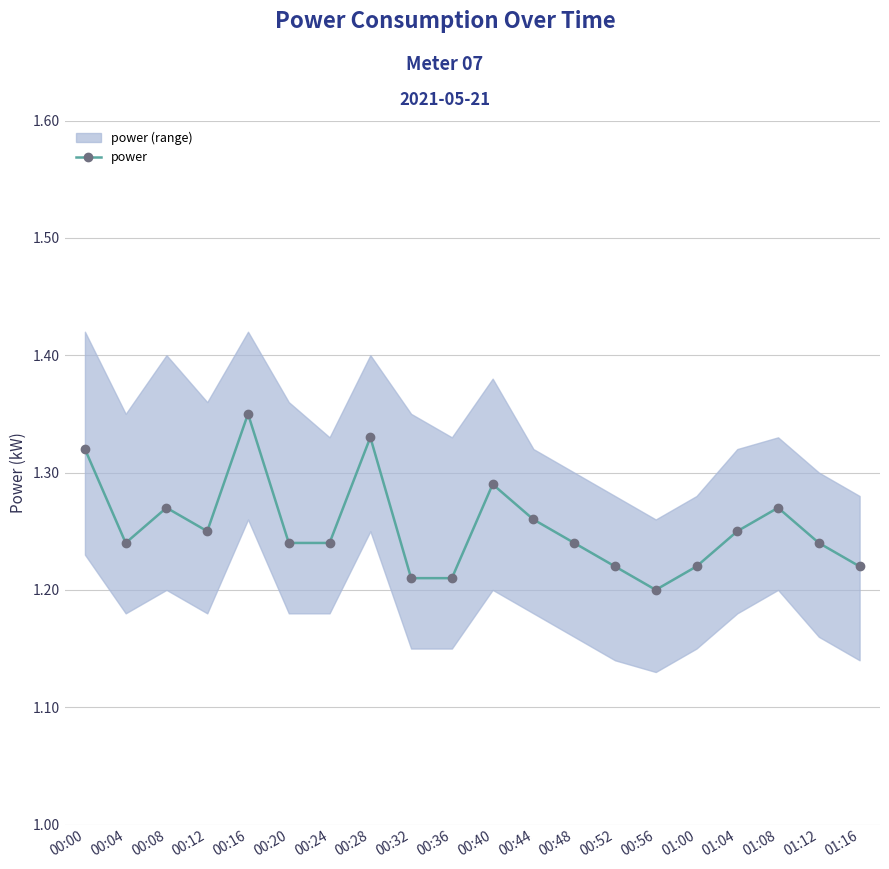

Where is the first local maximum?

00:08